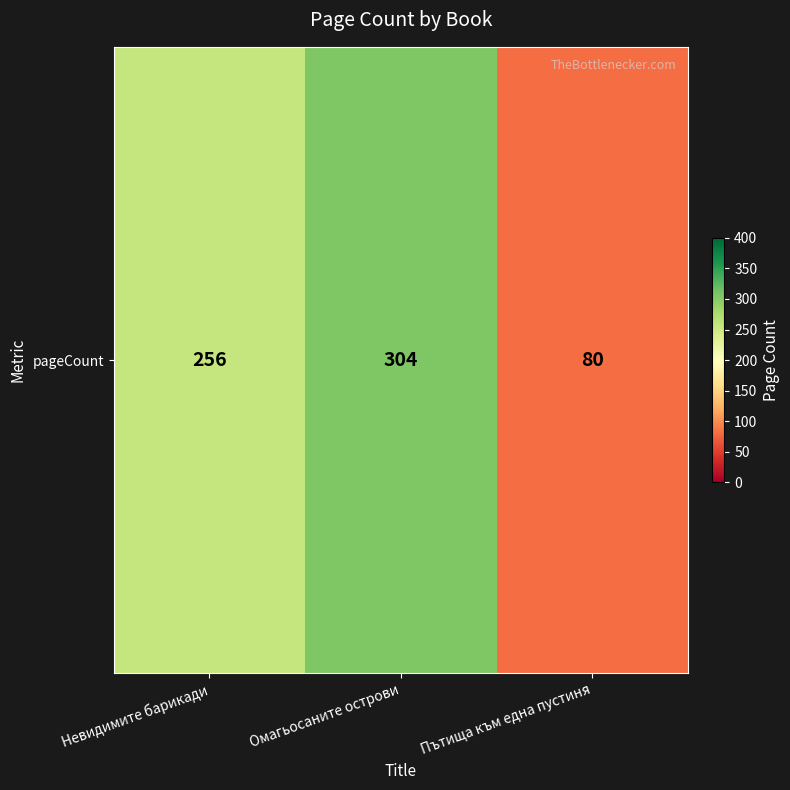

True or false: the data shows 125 at Пътища към една пустиня.

False